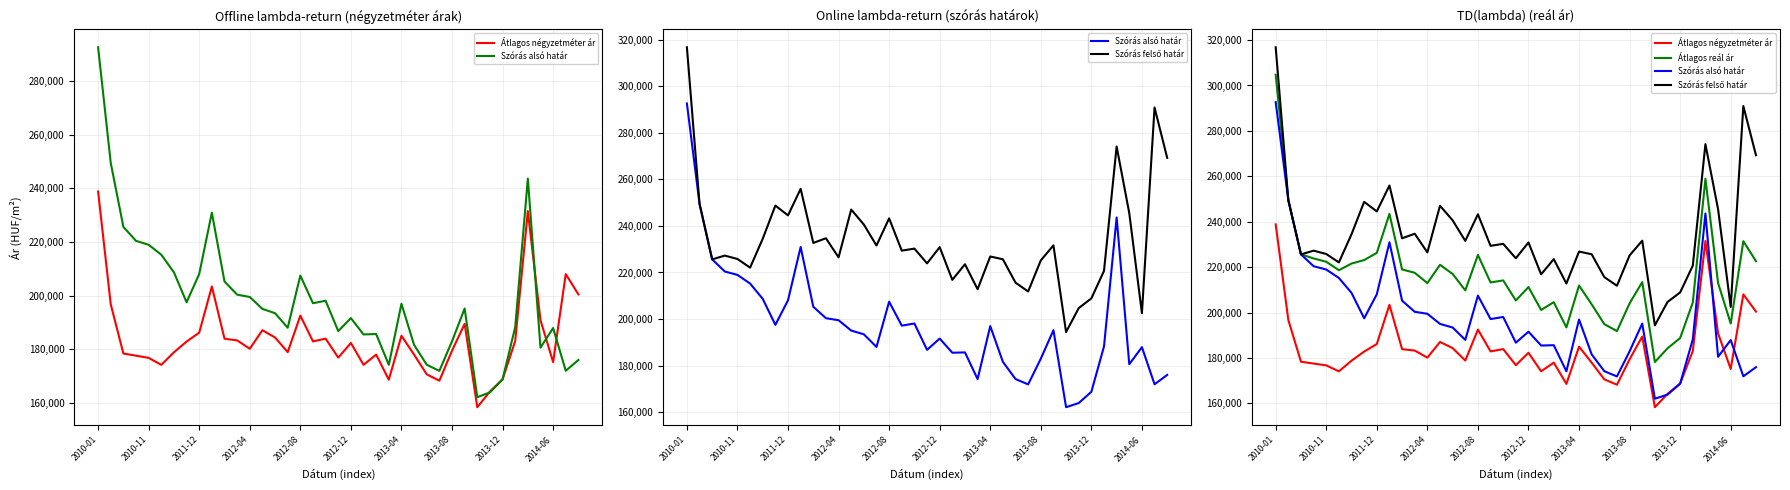

How many data points does each series have?

39